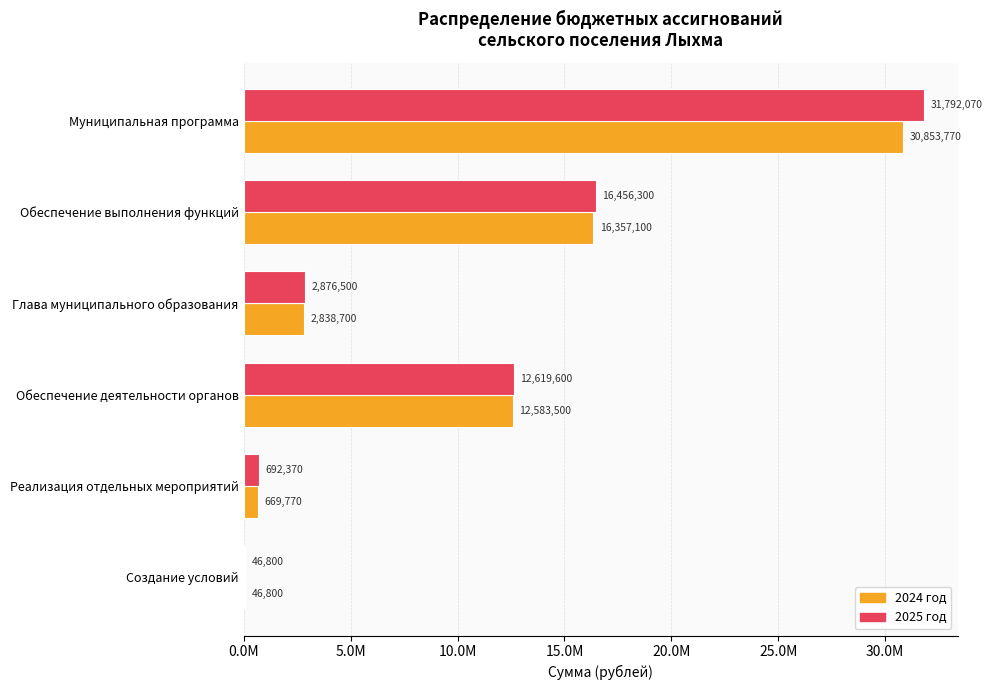

What is the value of the 2025 год bar at the 1st from the left?

31792070